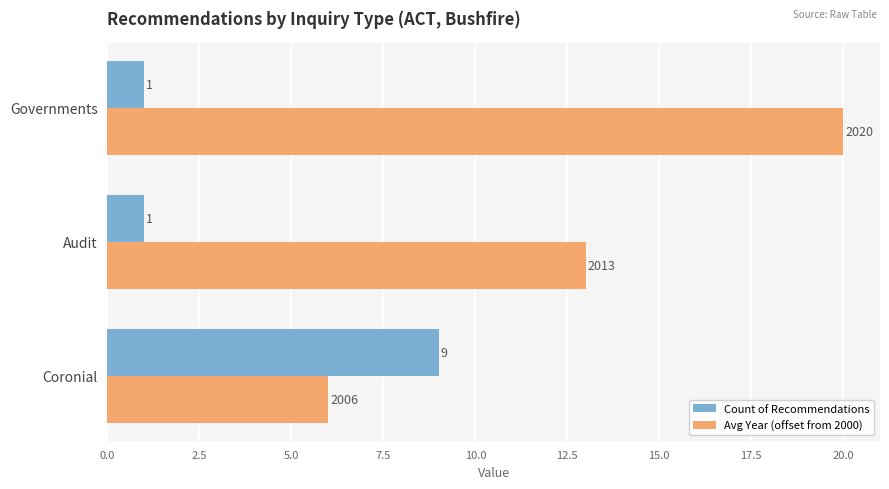

Rank the series by their maximum value, from lowest to highest.

Count of Recommendations, Avg Year (offset from 2000)